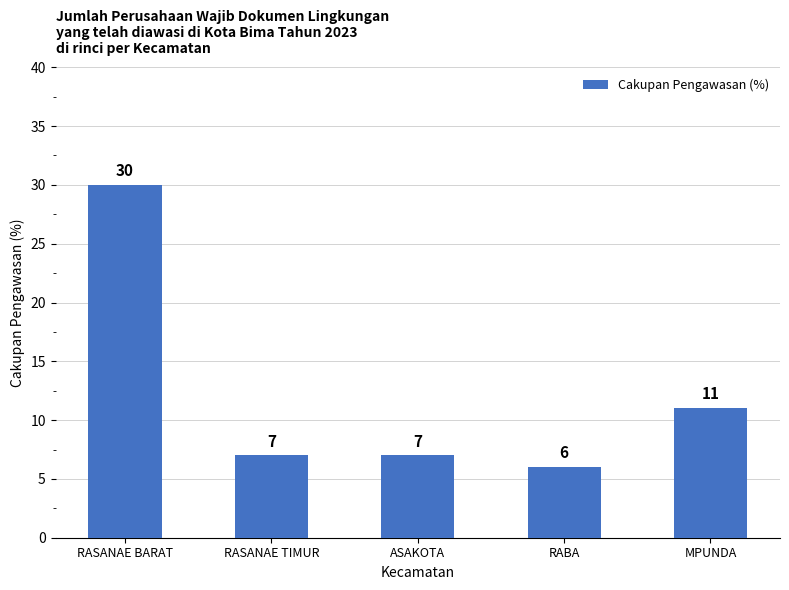

What is the difference between the maximum and minimum values?

24